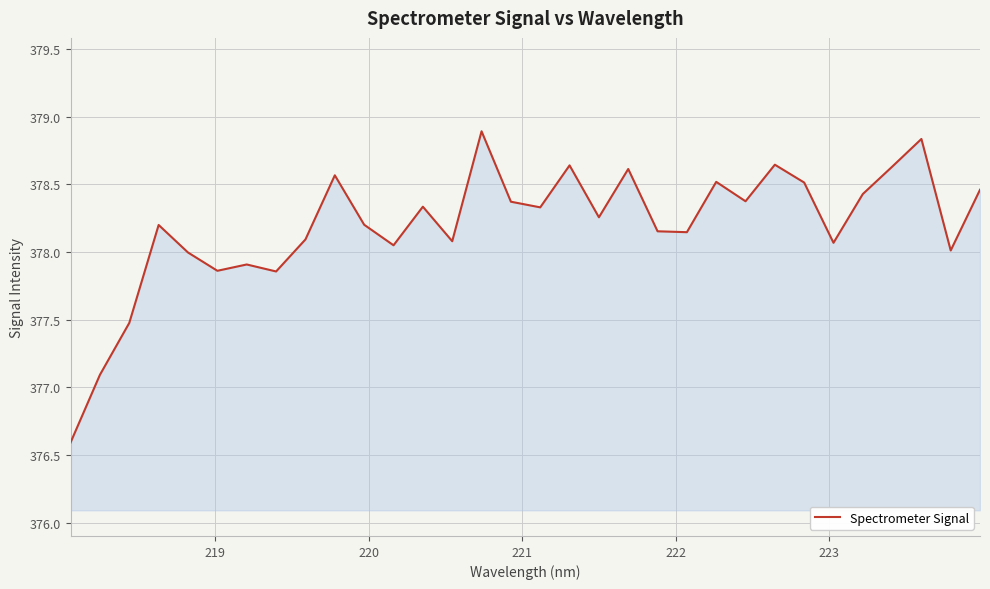

What is the smallest value displayed?

376.6